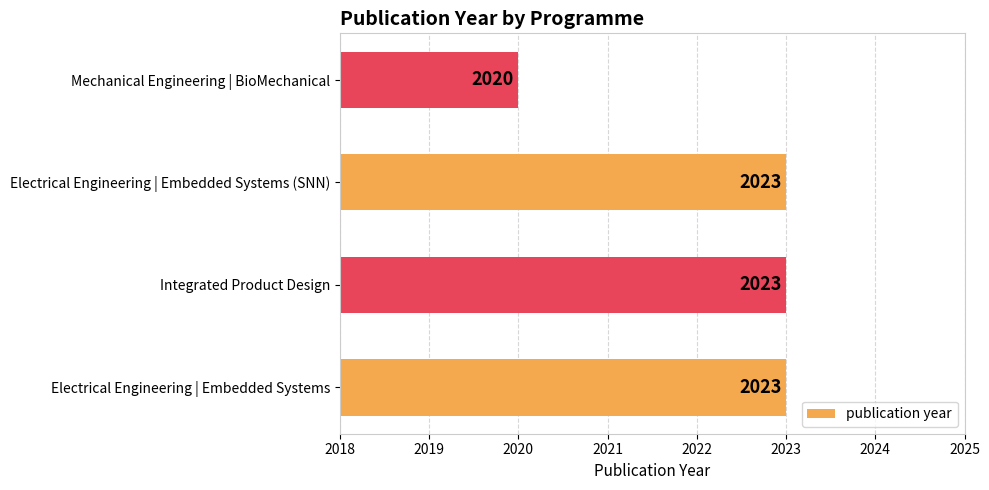

What is the approximate value at Integrated Product Design?

2023